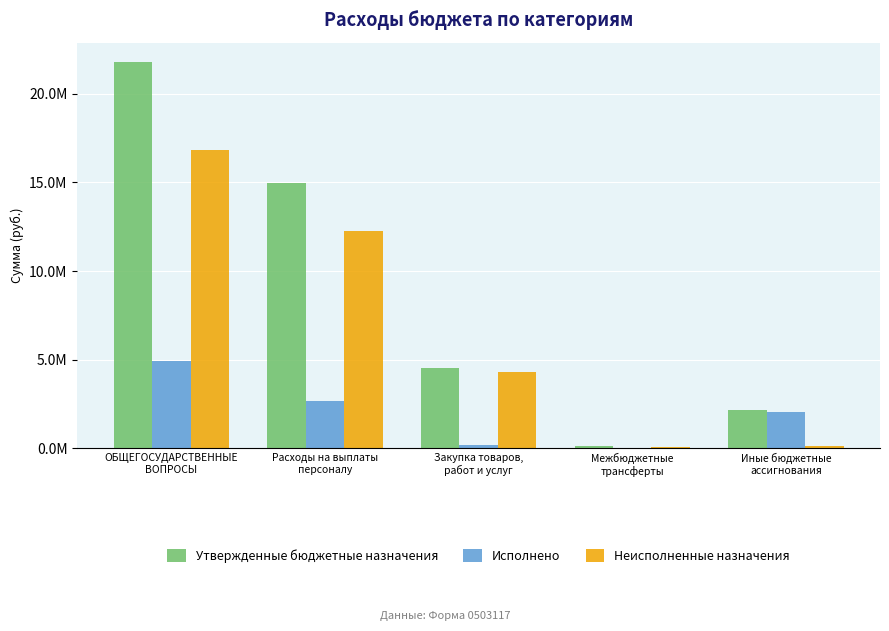

Which series changed the most between ОБЩЕГОСУДАРСТВЕННЫЕ
ВОПРОСЫ and Межбюджетные
трансферты?

Утвержденные бюджетные назначения